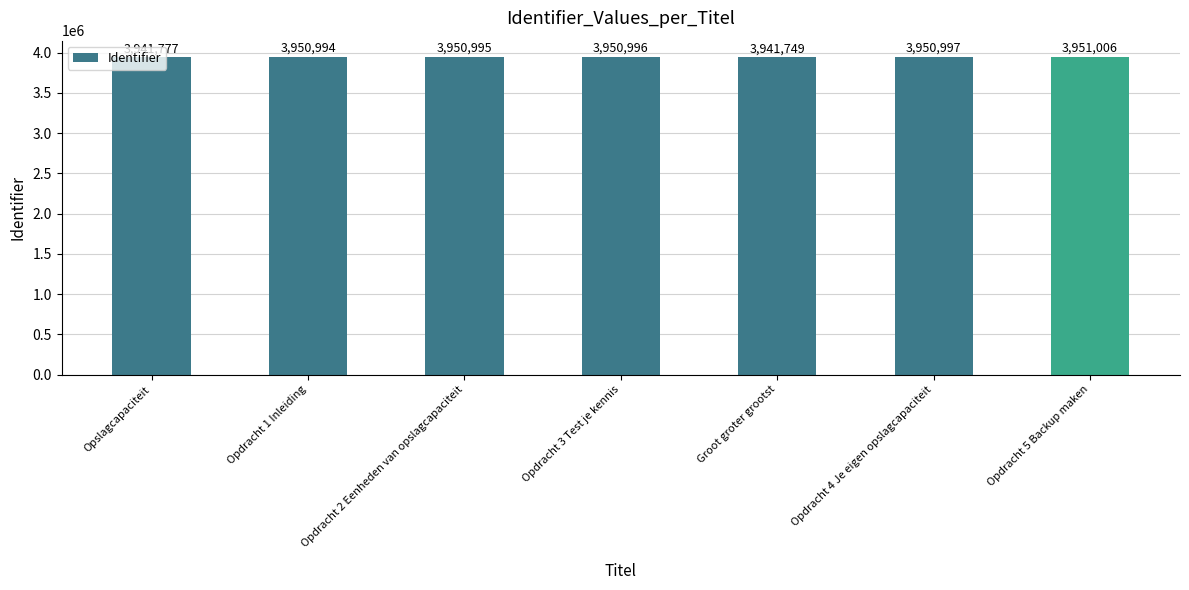

Where is the data nearest to the value 3946377?

Opslagcapaciteit